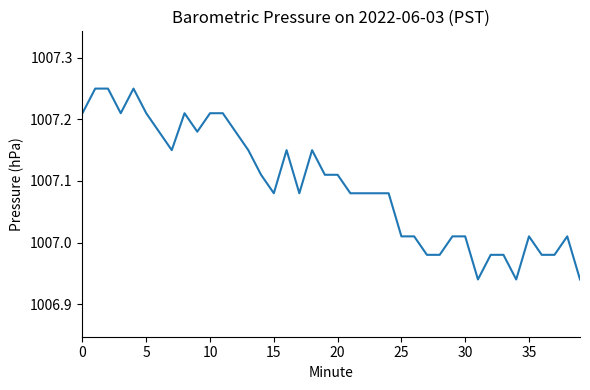

What is the difference between the maximum and minimum values?

0.3